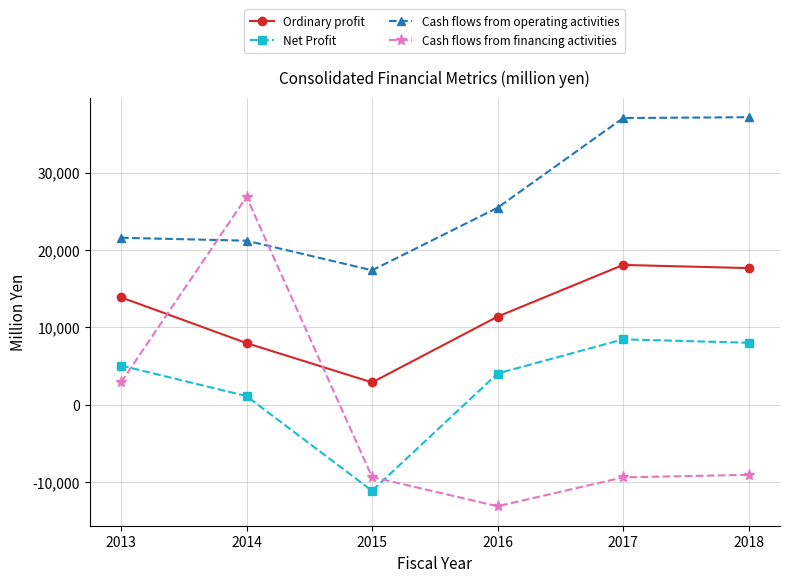

What is the difference between the second highest and second lowest values in the Ordinary profit series?

9699